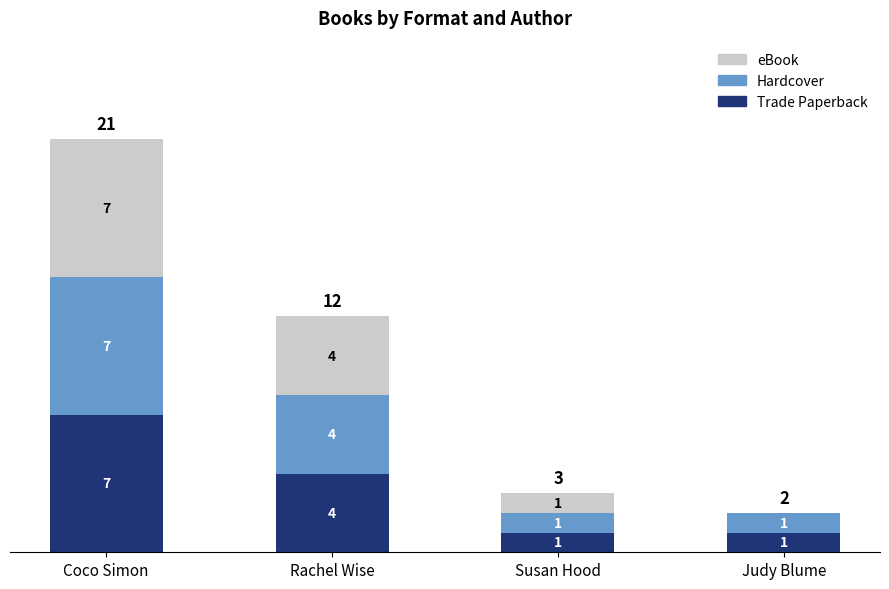

At which label does Trade Paperback first exceed 4?

Coco Simon